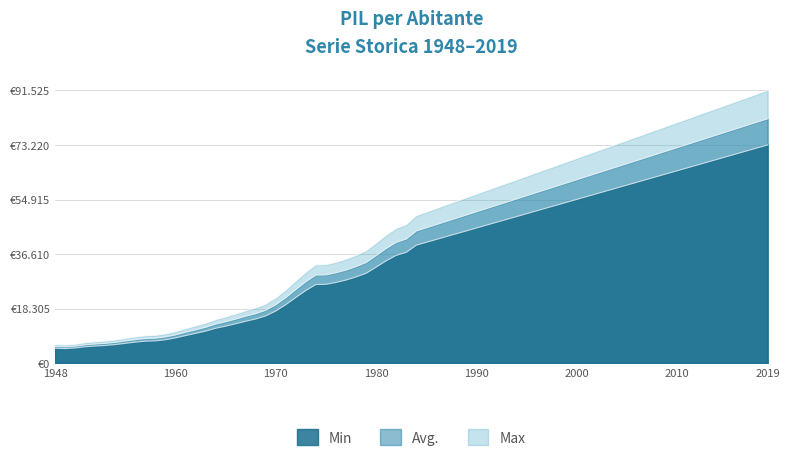

The Min series shows 41000.0 at 1985. True or false?

True